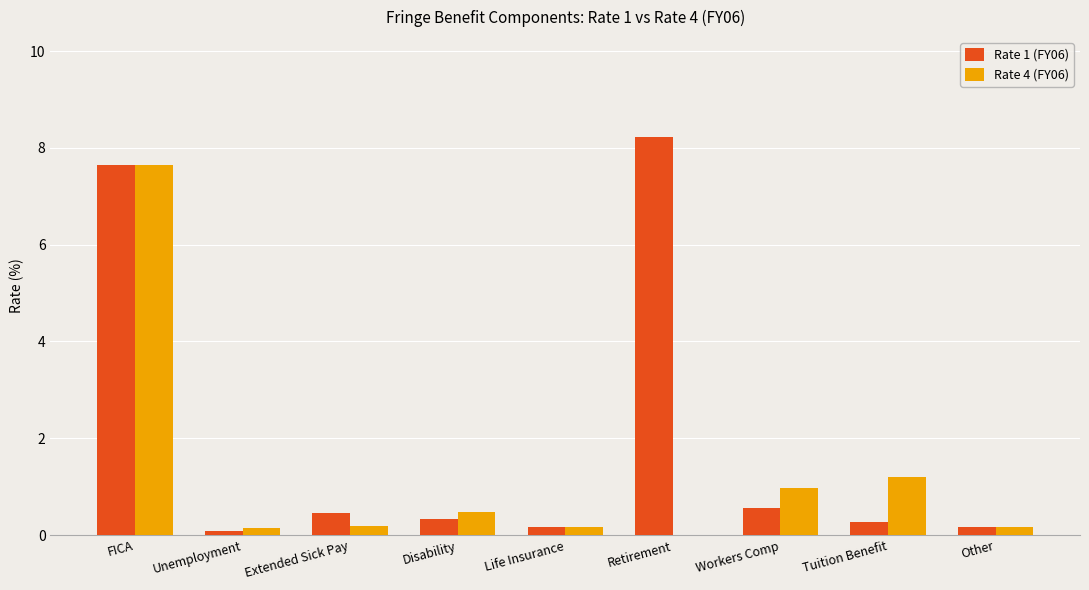

At which category does the chart reach its peak across all series?

Retirement